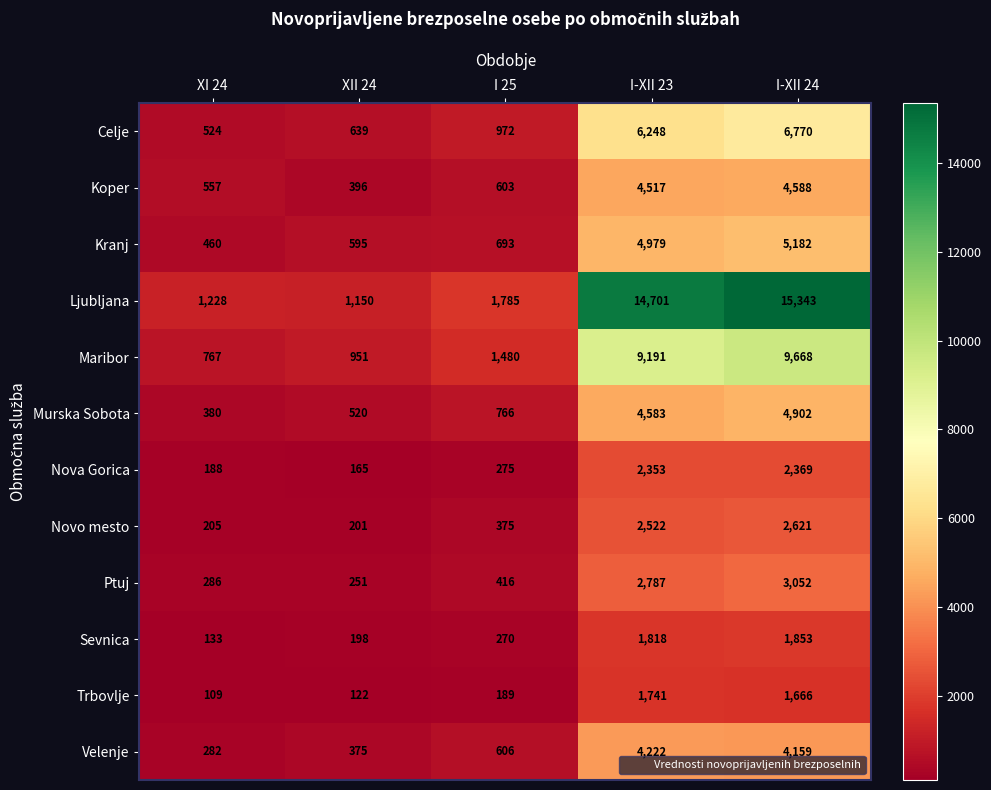

Is it true that Maribor equals 2012 at I 25?

False